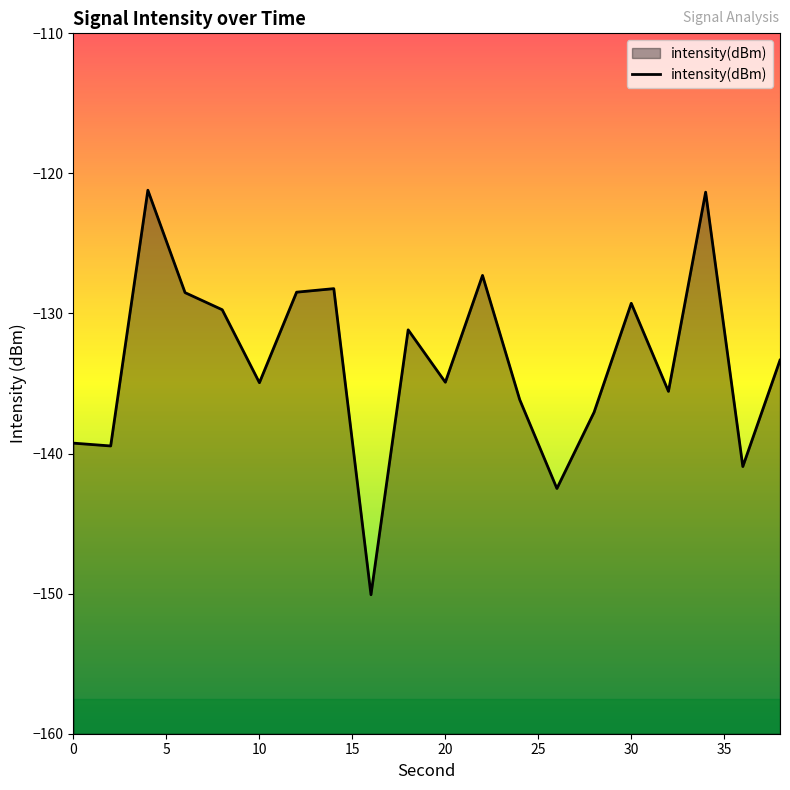

What is the difference between the maximum and minimum values?

28.9